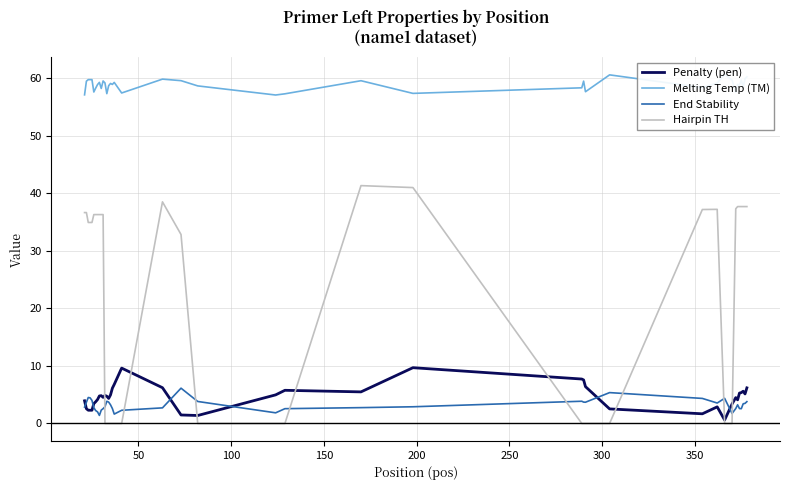

What is the highest value of the End Stability series?

6.1